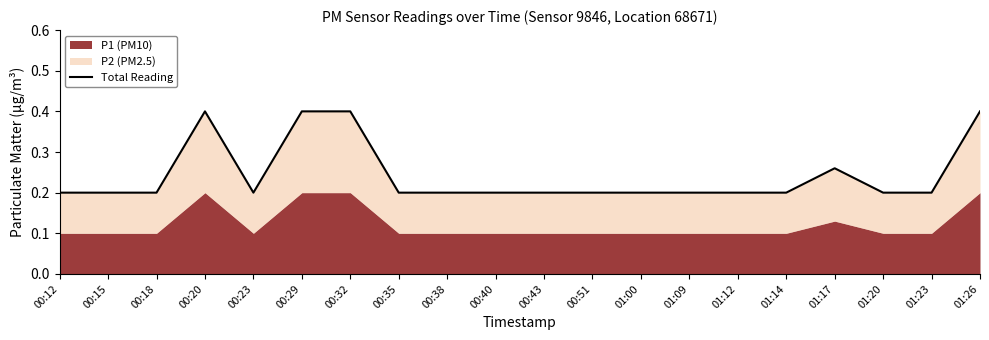

How many points are lower than both their immediate neighbors (excluding endpoints)?

1